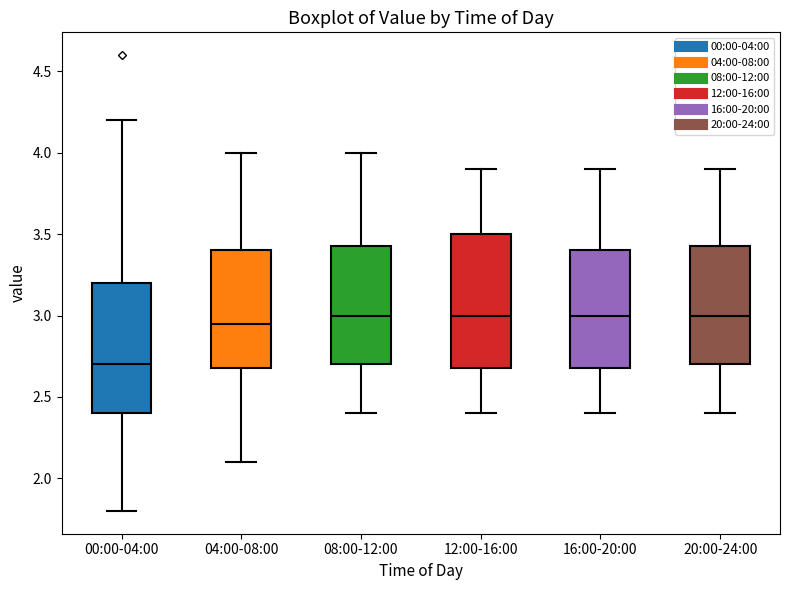

Reading left to right, transcribe this box plot: for each box, give where its median line is, the range the box spans, and where its two whiskers end, as read against the y-axis. The values are not printed on the chart, so give them approximately, as read against the axis.

00:00-04:00: median 2.70, box 2.40 to 3.20, whiskers 1.80 to 4.20
04:00-08:00: median 2.95, box 2.70 to 3.40, whiskers 2.10 to 4.00
08:00-12:00: median 3.00, box 2.70 to 3.45, whiskers 2.40 to 4.00
12:00-16:00: median 3.00, box 2.70 to 3.50, whiskers 2.40 to 3.90
16:00-20:00: median 3.00, box 2.70 to 3.40, whiskers 2.40 to 3.90
20:00-24:00: median 3.00, box 2.70 to 3.45, whiskers 2.40 to 3.90